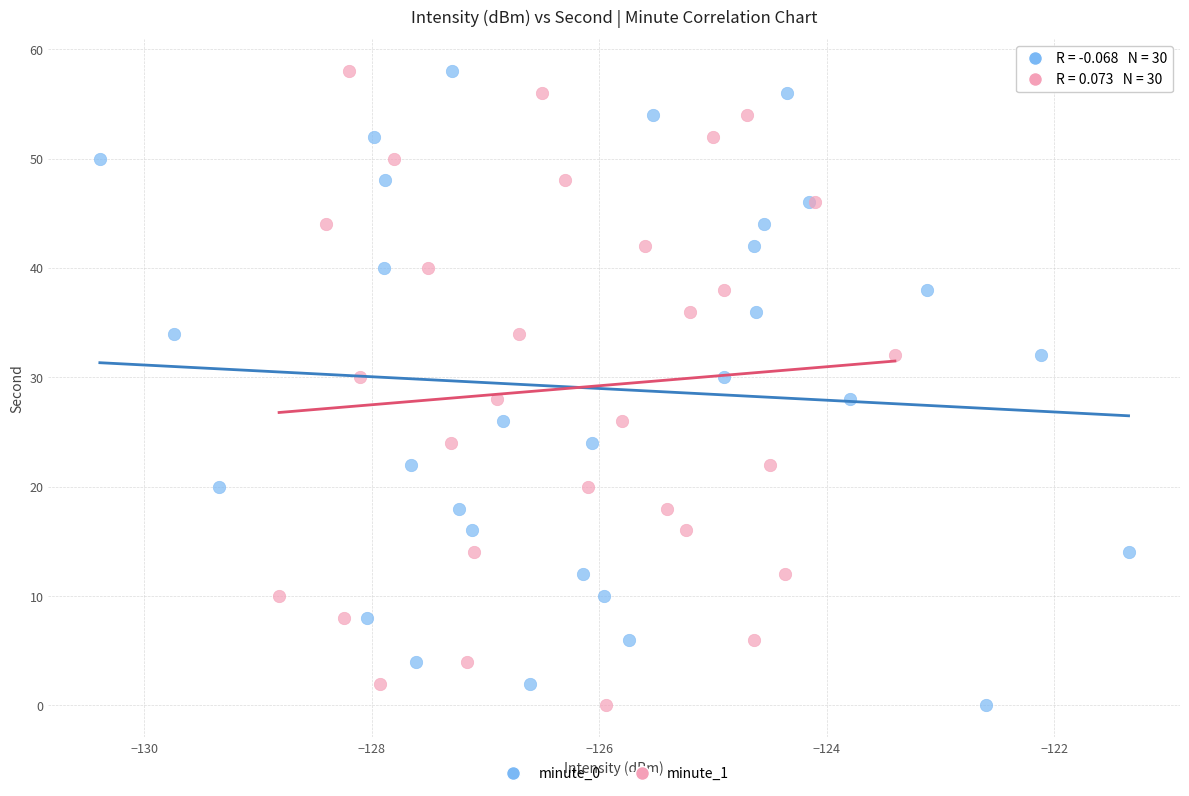

What are all the series names shown in the legend?

minute_0, minute_1